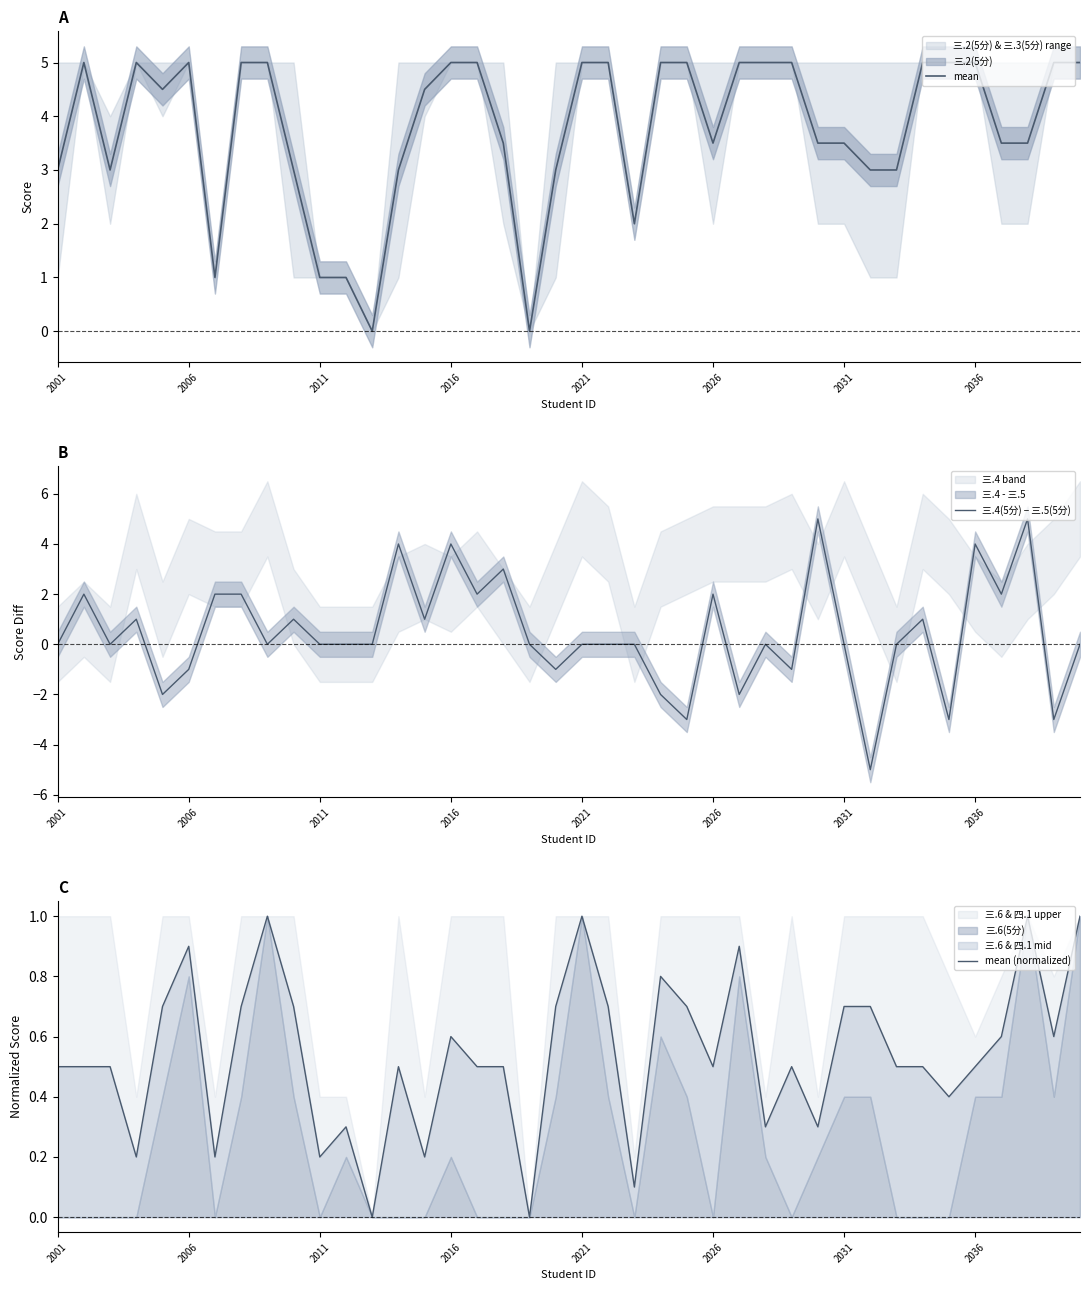

Which series ends up on top after the final intersection of 三.4(5分) − 三.5(5分) and mean (normalized)?

mean (normalized)